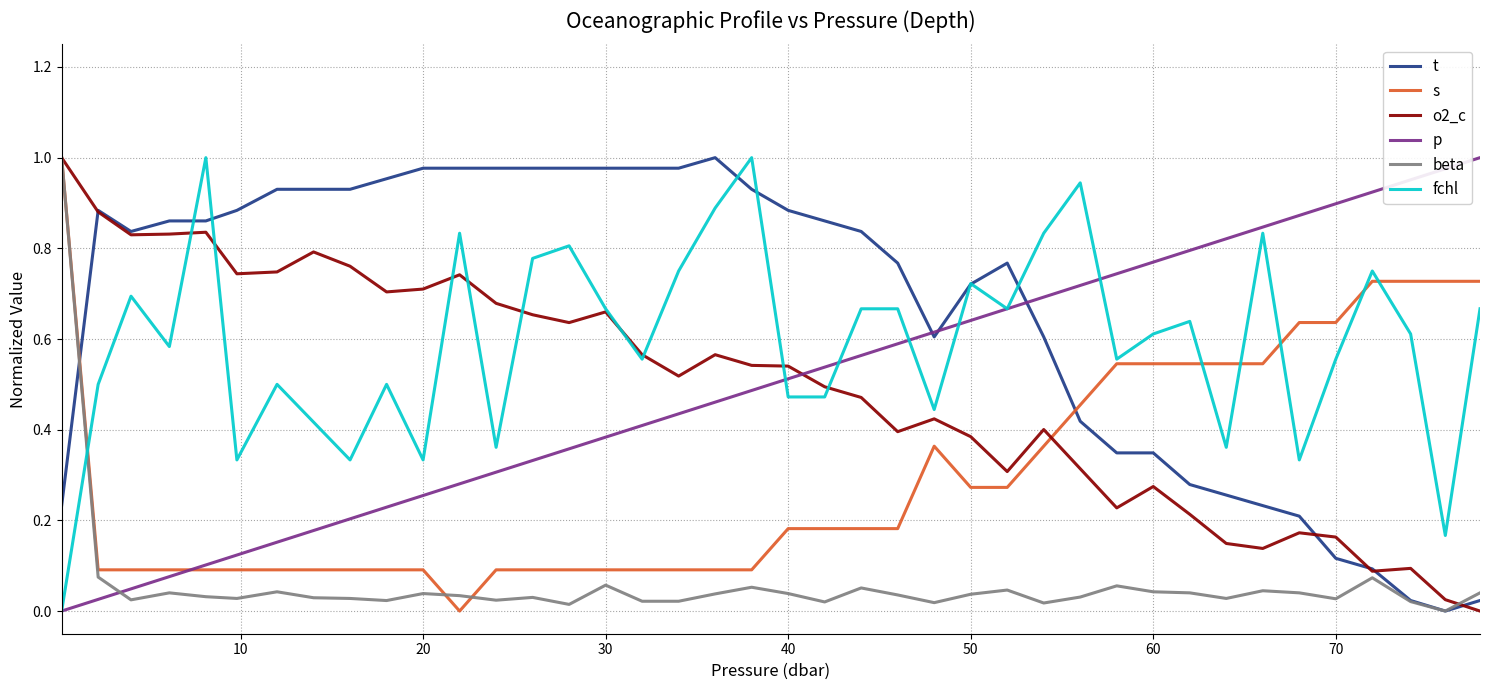

How many values in beta are above zero?

39